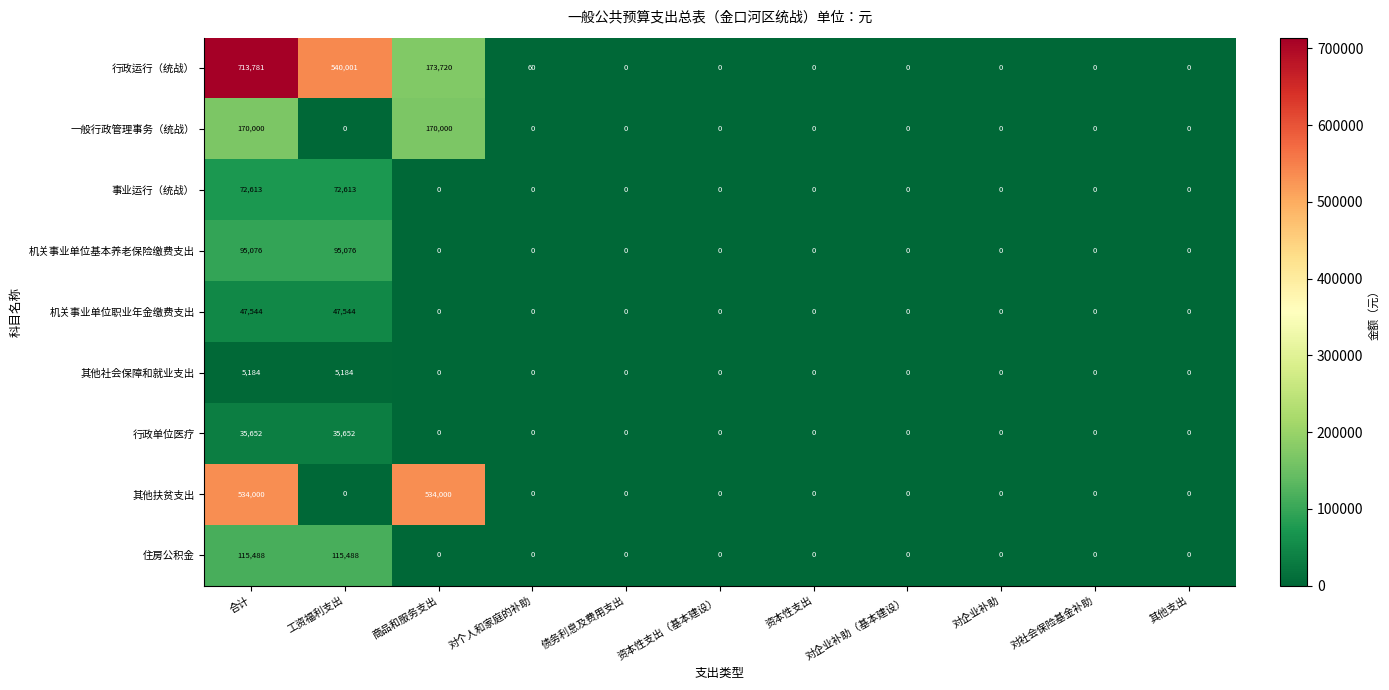

At which category is the sum across all series the highest?

合计